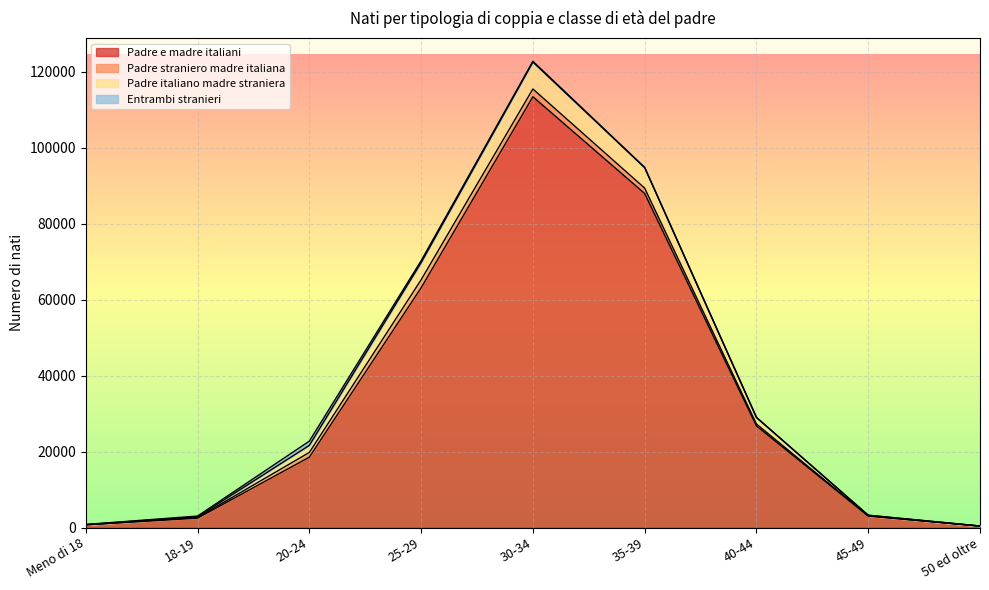

What is the highest value of the Padre e madre italiani series?

113464